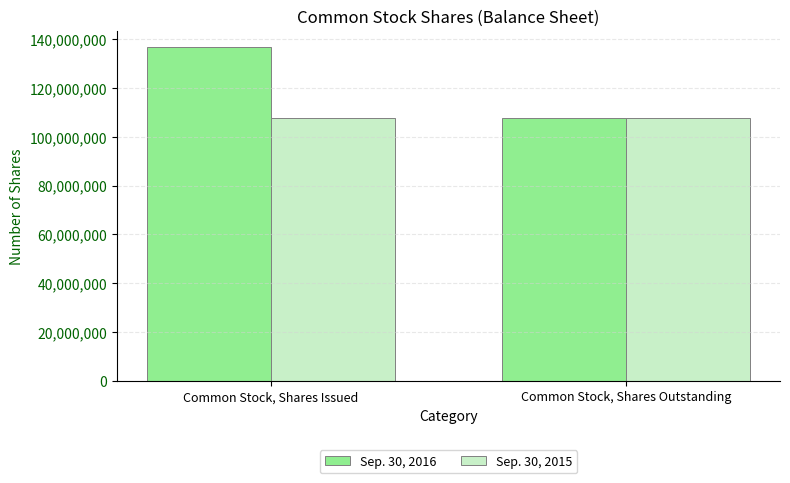

How many bars are there in each group?

2